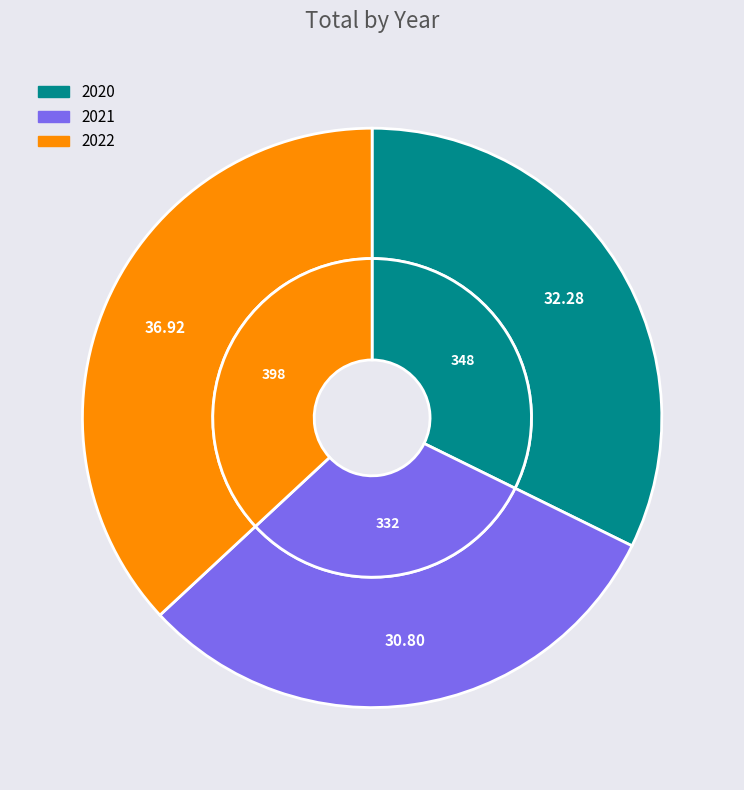

To the nearest percent, what percentage of the pie is 2022?

37%